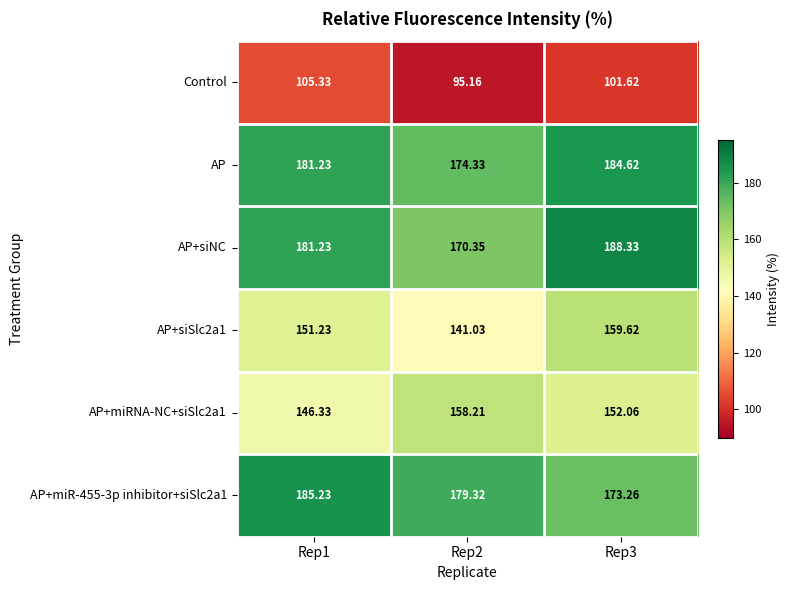

Which series has the largest total across all categories?

AP